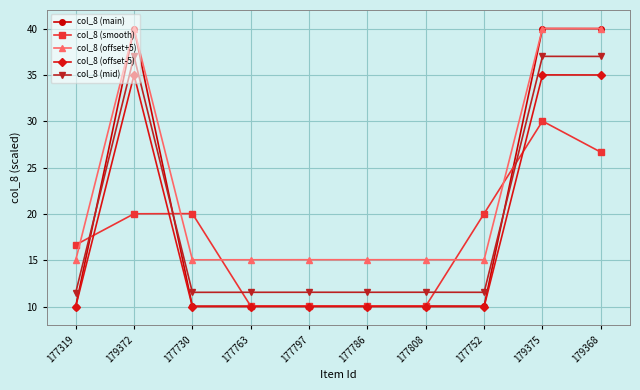

True or false: col_8 (offset+5) and col_8 (mid) cross at least once.

False